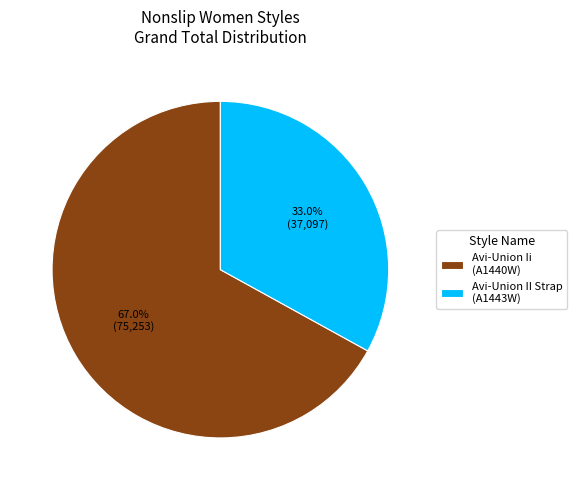

Approximately how many times larger is the value at Avi-Union II Strap compared to Avi-Union Ii?

0.5